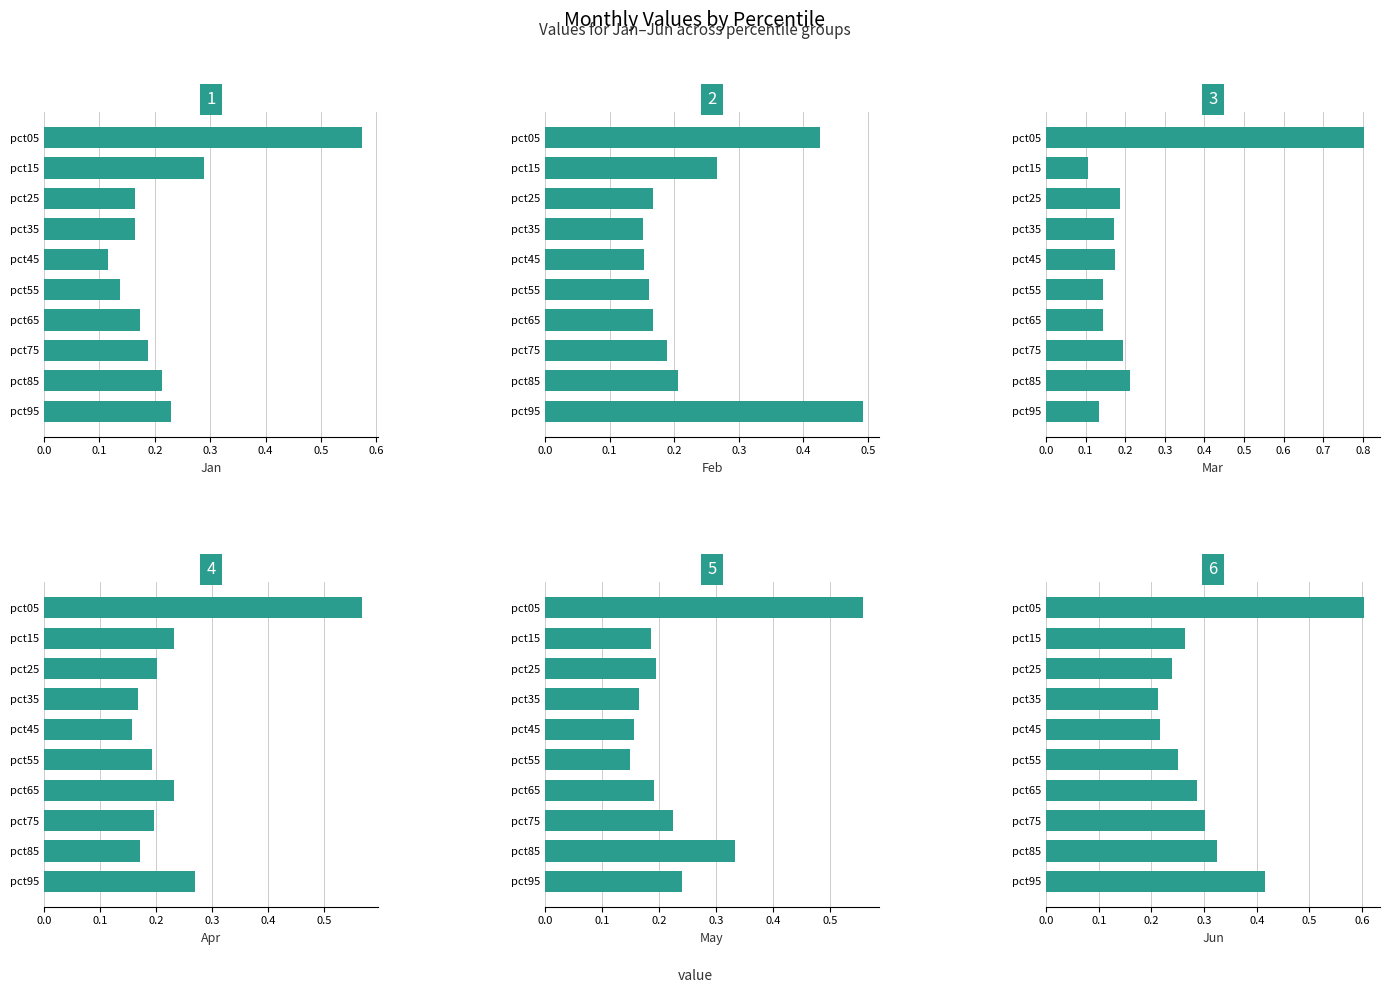

Reading left to right, extract all data points from this chart.

Jan: 0.6	0.3	0.2	0.2	0.1	0.1	0.2	0.2	0.2	0.2
Feb: 0.4	0.3	0.2	0.2	0.2	0.2	0.2	0.2	0.2	0.5
Mar: 0.8	0.1	0.2	0.2	0.2	0.1	0.1	0.2	0.2	0.1
Apr: 0.6	0.2	0.2	0.2	0.2	0.2	0.2	0.2	0.2	0.3
May: 0.6	0.2	0.2	0.2	0.2	0.1	0.2	0.2	0.3	0.2
Jun: 0.6	0.3	0.2	0.2	0.2	0.3	0.3	0.3	0.3	0.4